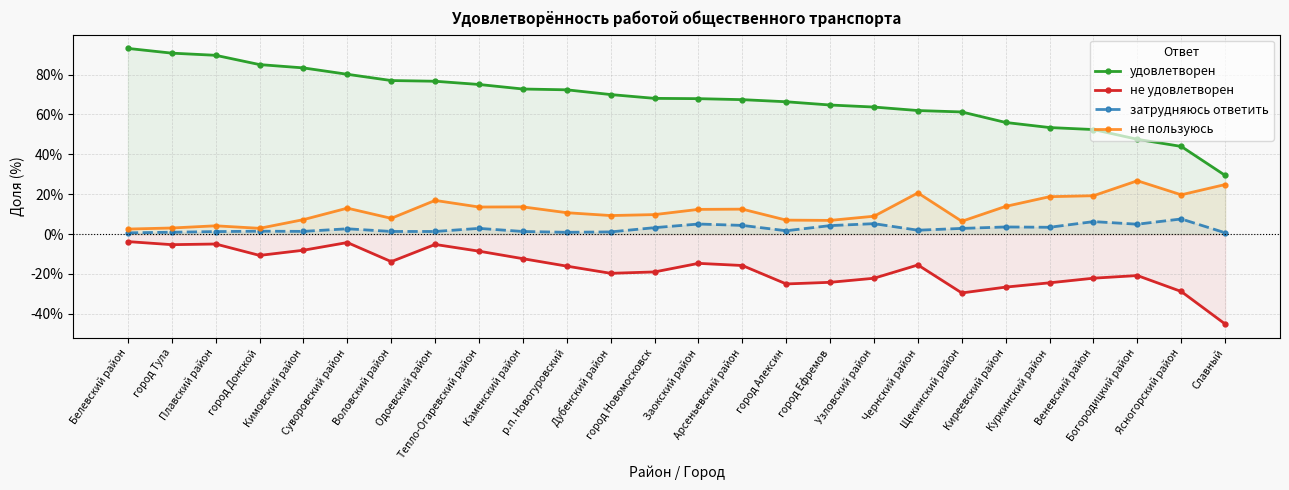

In не пользуюсь, how many points are higher than both neighbors (excluding endpoints)?

7